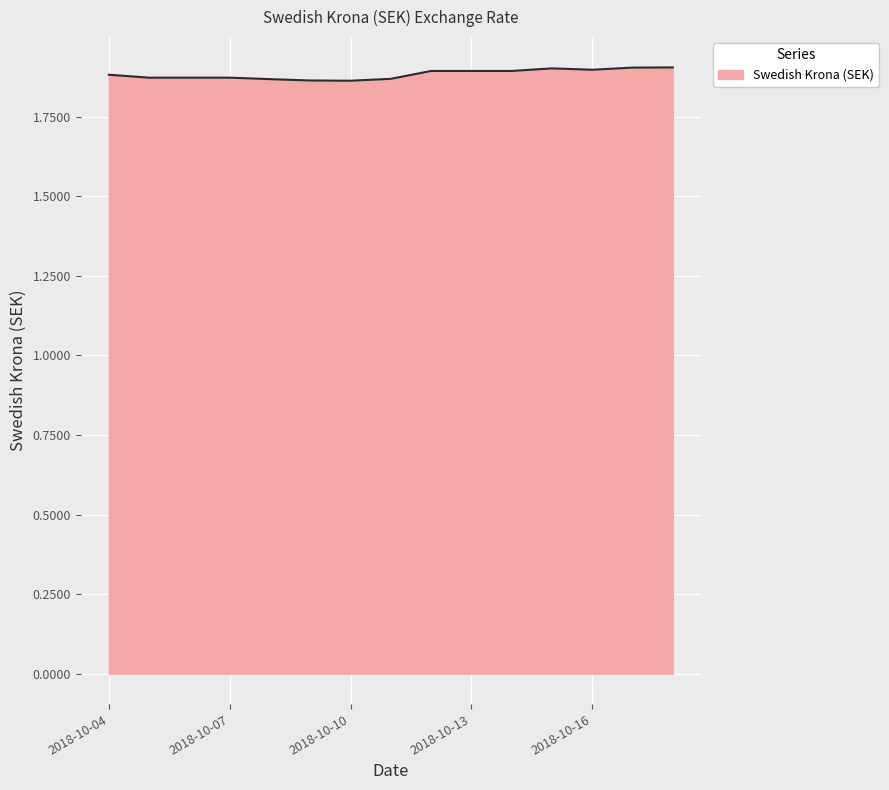

Reading left to right, list all the values displayed in this chart.

1.9	1.9	1.9	1.9	1.9	1.9	1.9	1.9	1.9	1.9	1.9	1.9	1.9	1.9	1.9